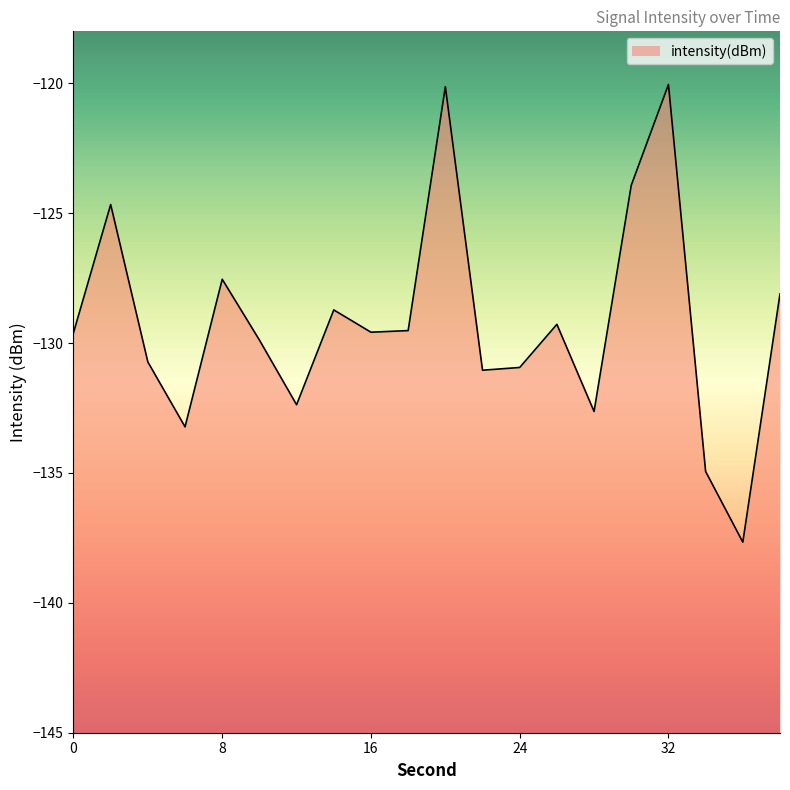

What is the change in value from 10 to 36?

-7.8